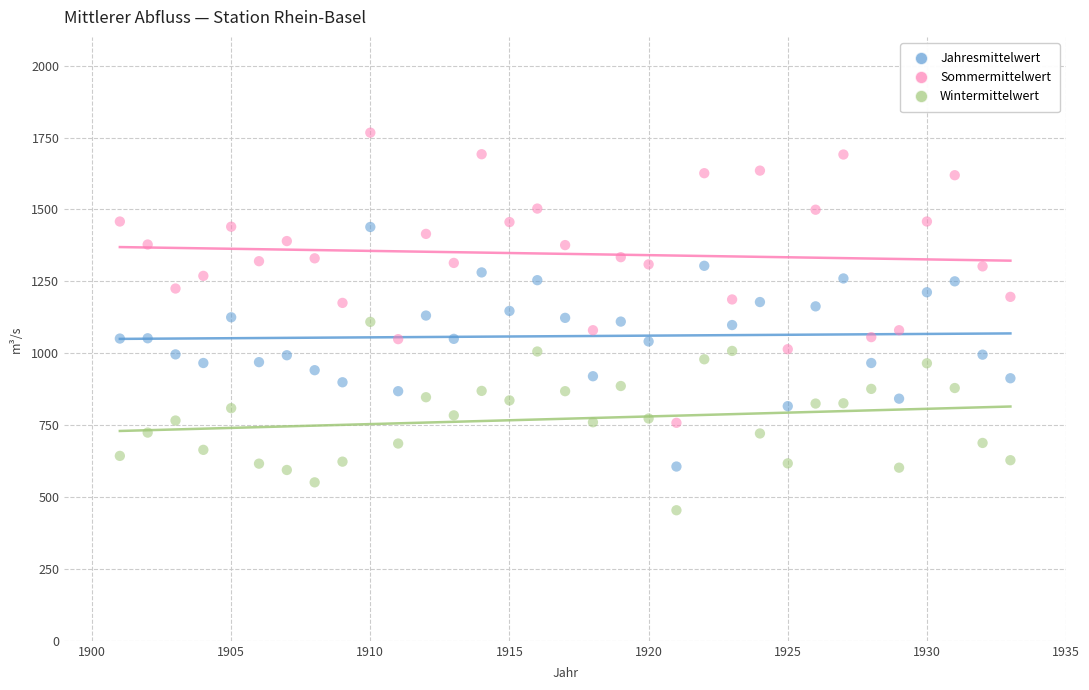

Which series reaches the maximum Y coordinate?

Sommermittelwert